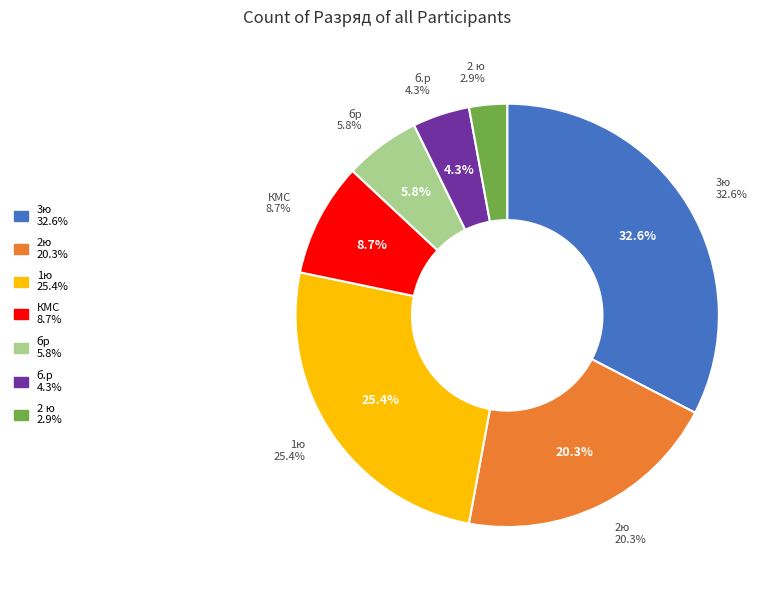

Is it true that 3ю is 33% of the pie?

True